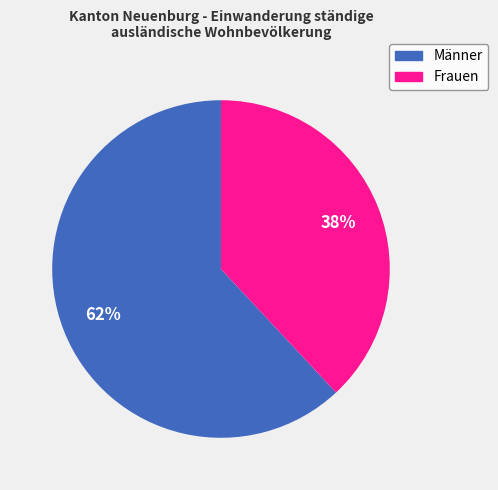

Count the number of slices in the pie.

2